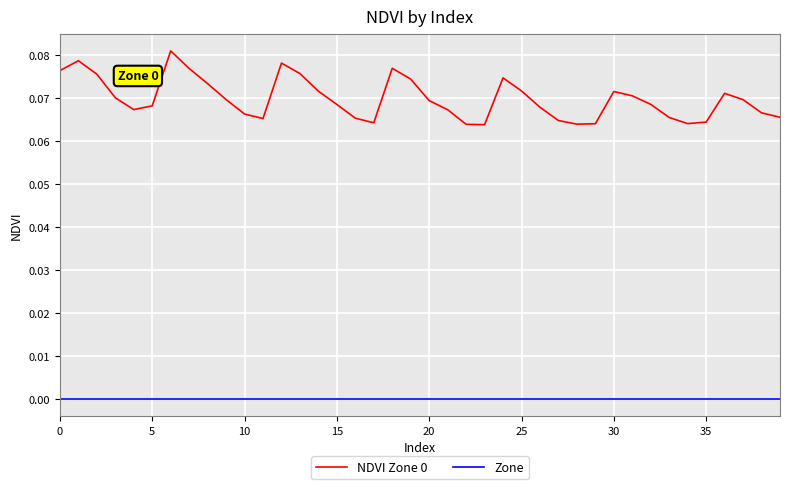

Which series has the widest spread of values?

NDVI Zone 0